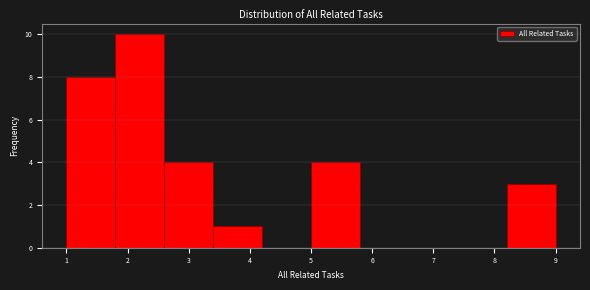

How tall is the bar that spans 8.2 to 9.0 on the x-axis? The values are not printed on the chart, so give them approximately, as read against the axis.

3